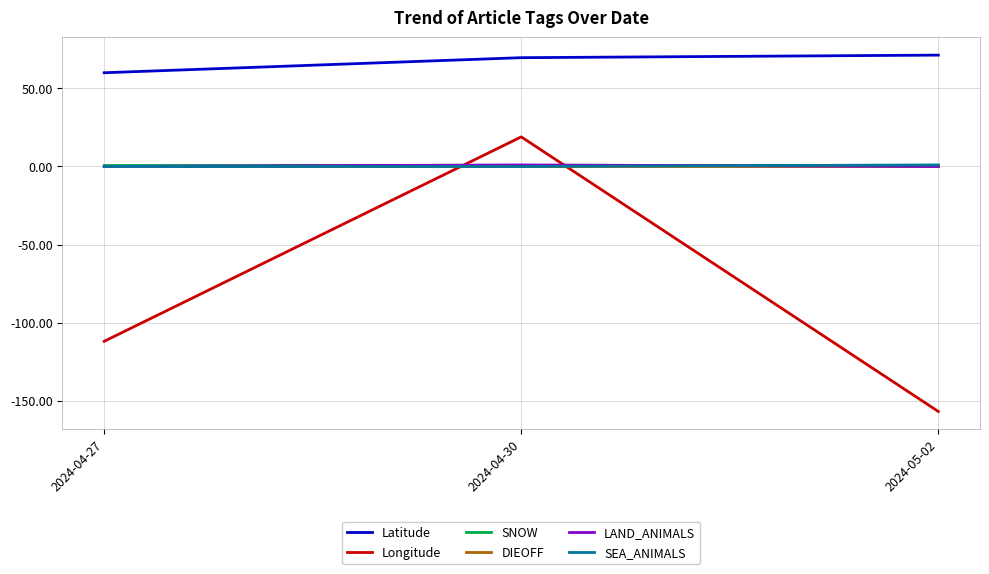

Rank the categories by Longitude value from lowest to highest.

2024-05-02, 2024-04-27, 2024-04-30